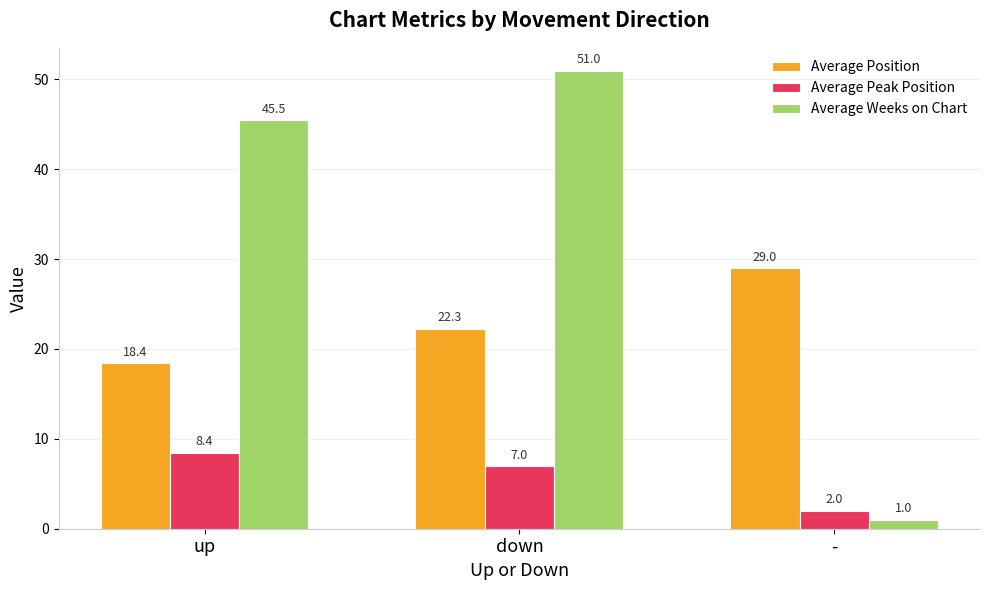

What are all the series names shown in the legend?

Average Position, Average Peak Position, Average Weeks on Chart